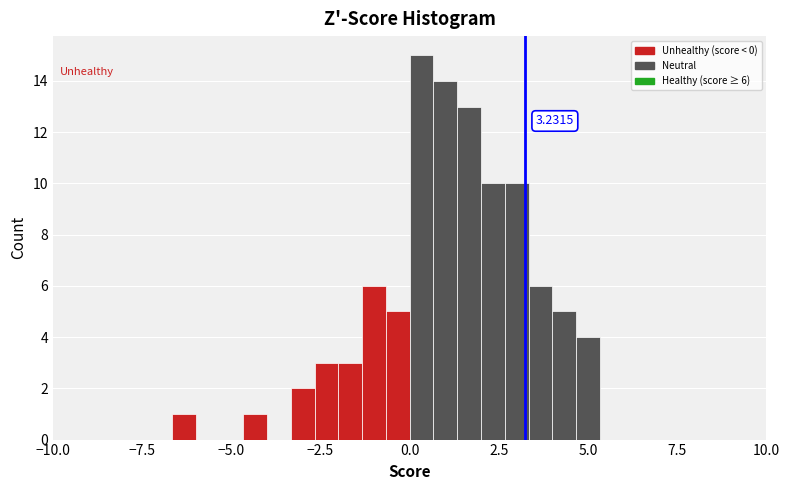

Read against the x-axis, roughly where is the centre of the tallest bar?

0.5